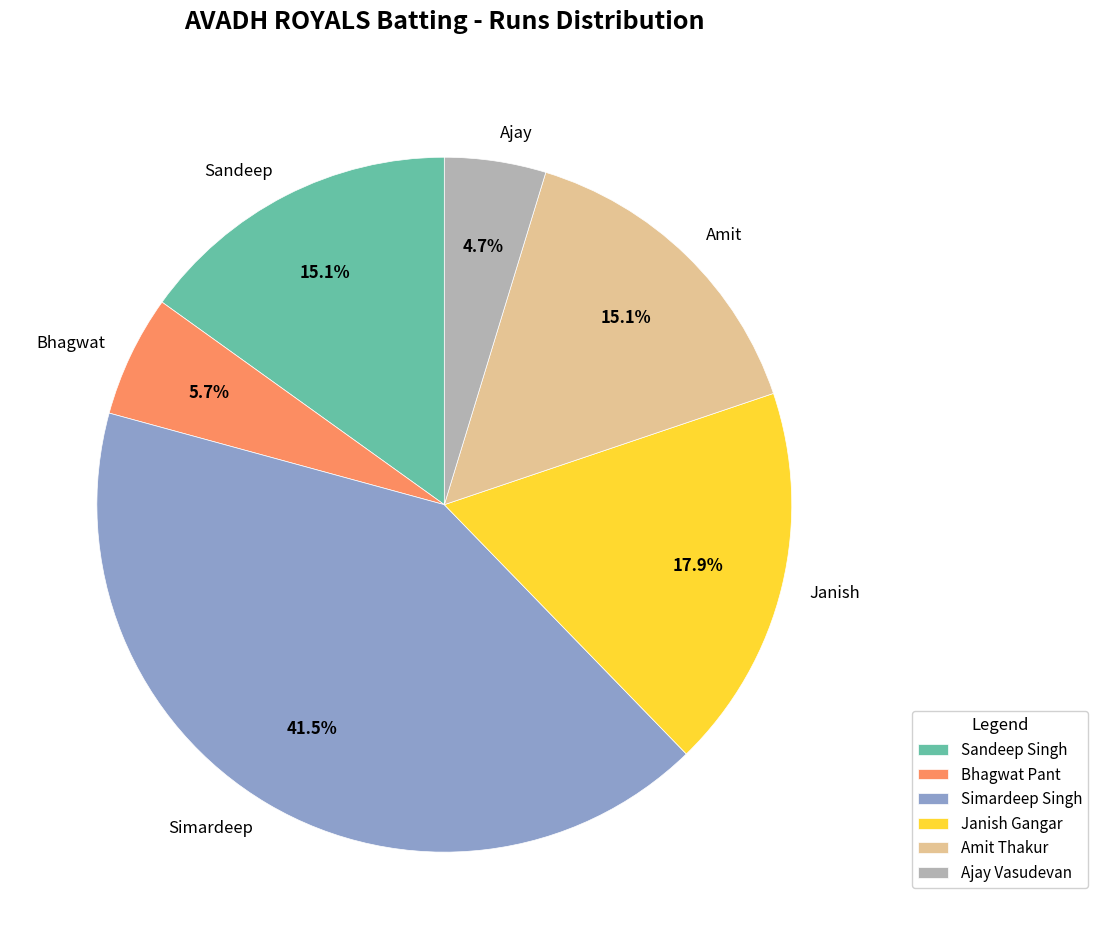

How many slices are in this pie chart?

6